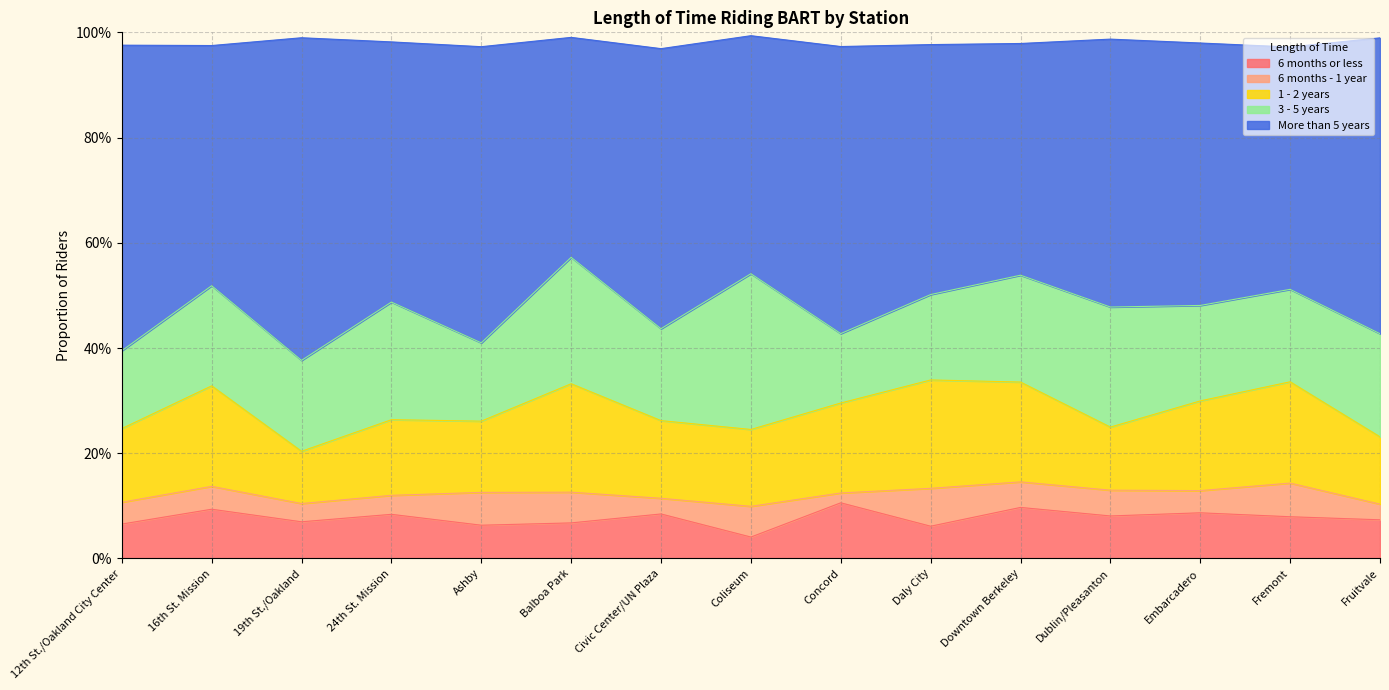

How many categories are shown in the chart?

15